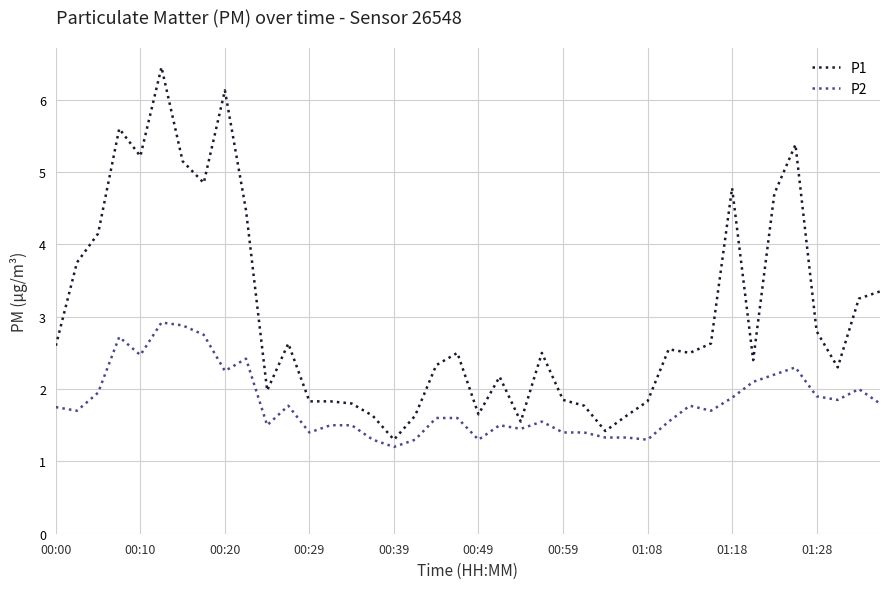

True or false: P2 and P1 cross at least once.

False